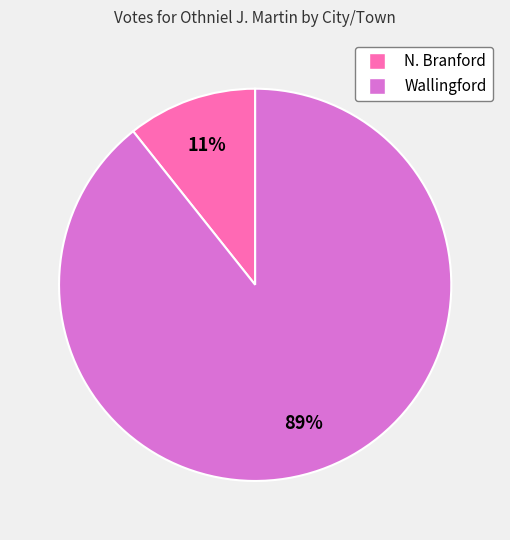

Which slice is the largest?

Wallingford